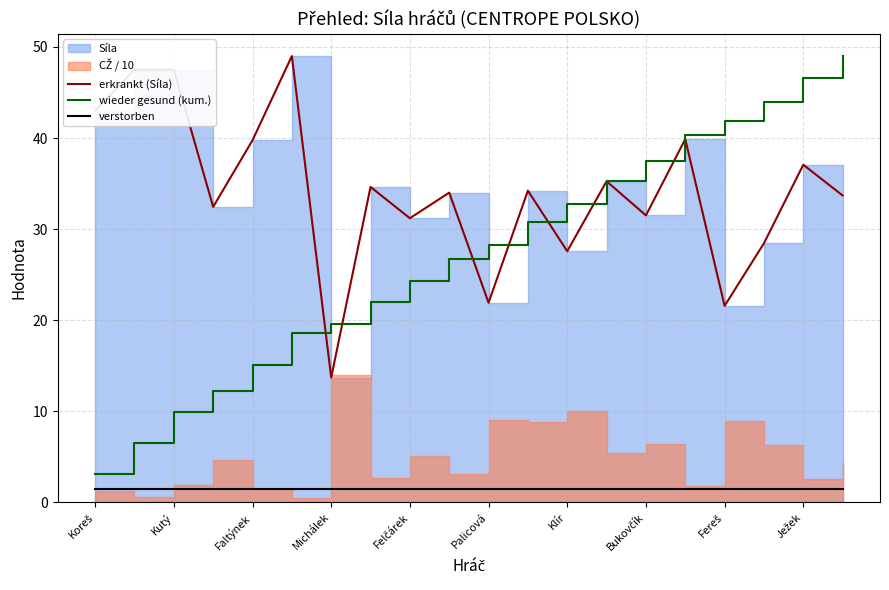

What is the highest value of the wieder gesund (kum.) series?

49.0